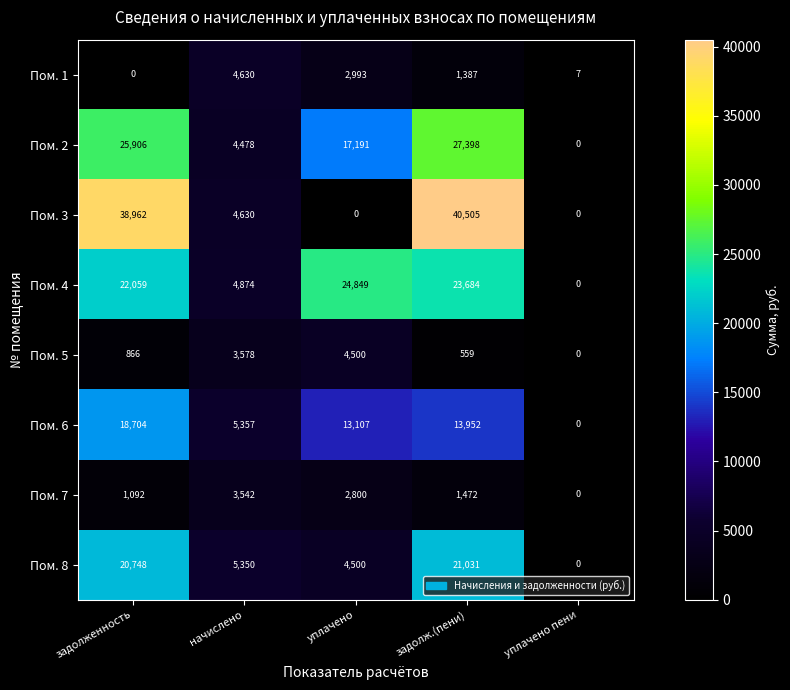

What is the difference between the second highest and second lowest values in the Пом. 4 series?

18810